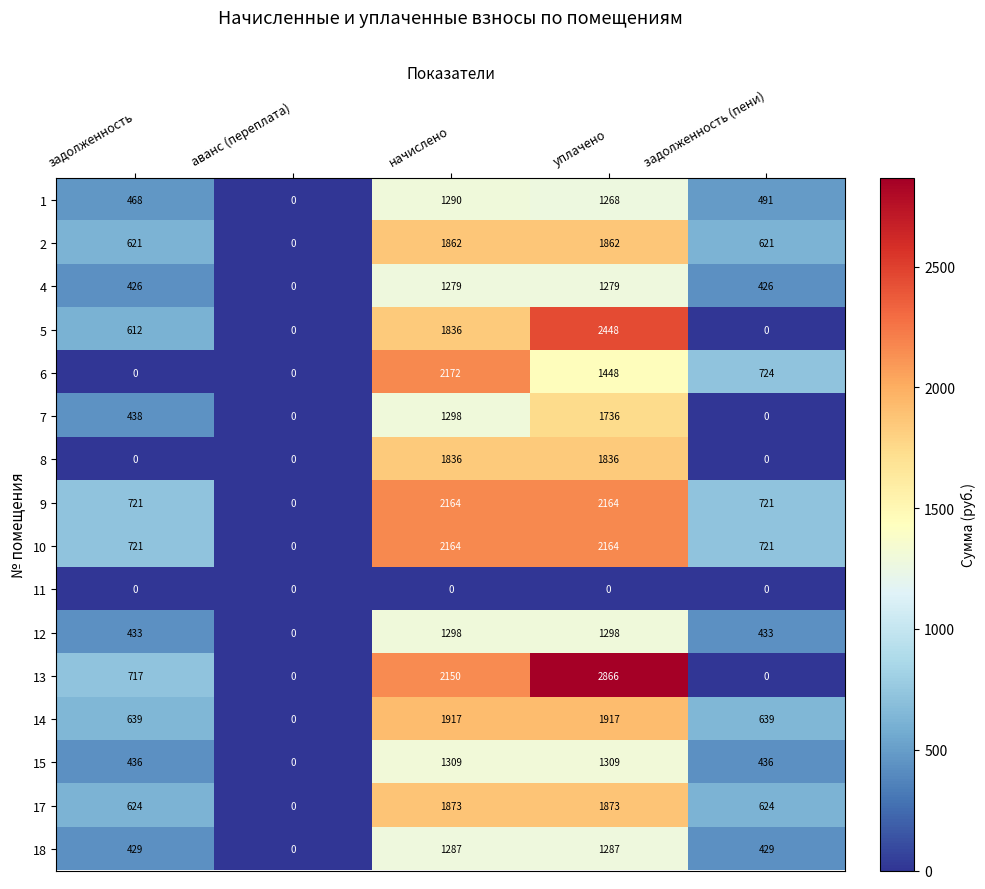

At which label does 1 first exceed 491?

начислено